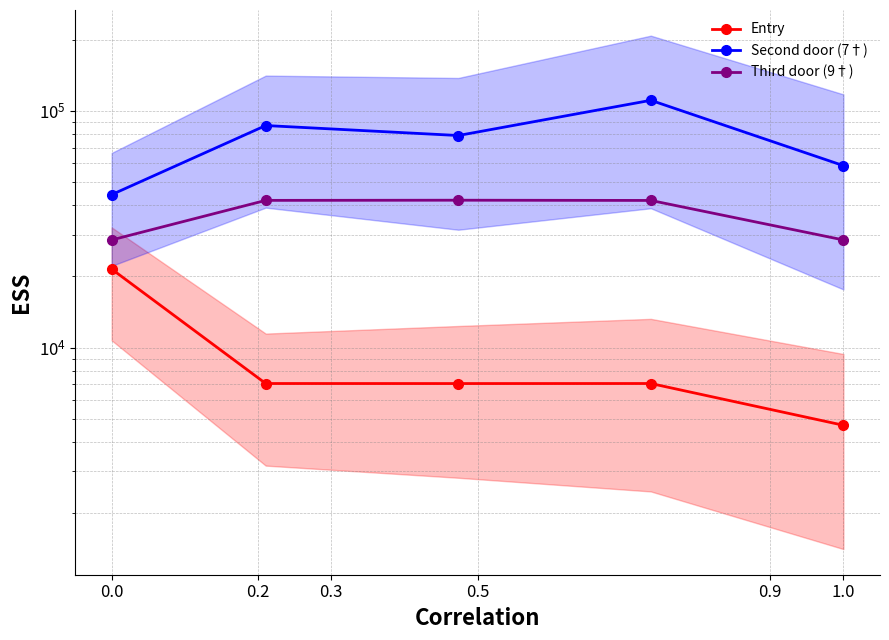

How many values in the Third door (9†) series are below 41868?

2